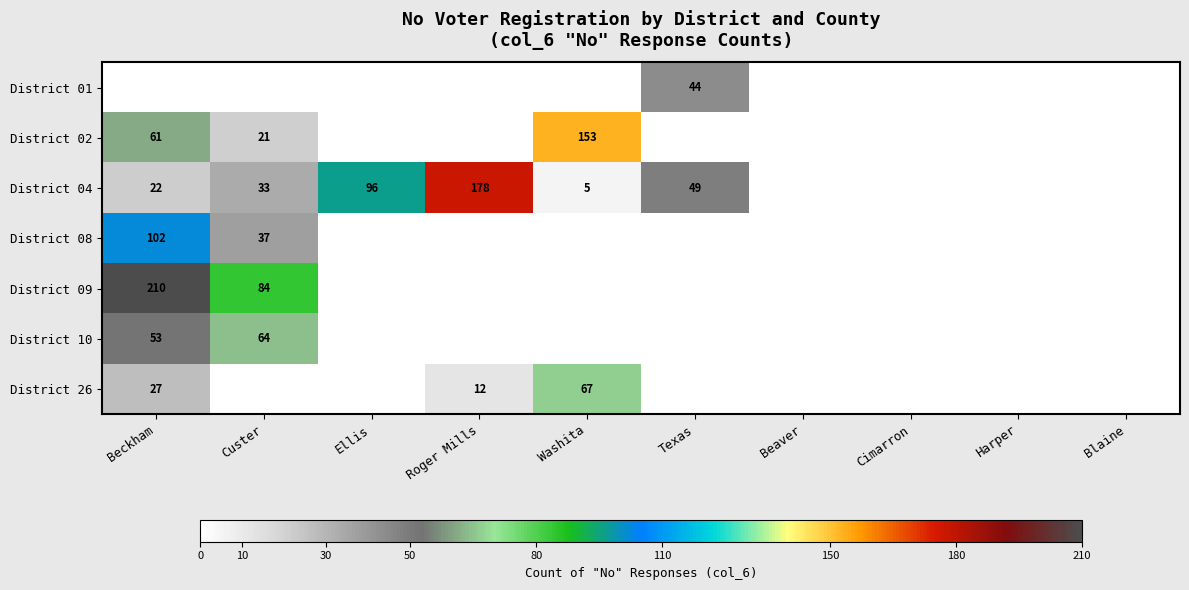

Is it true that District 02 equals 61 at Beckham?

True